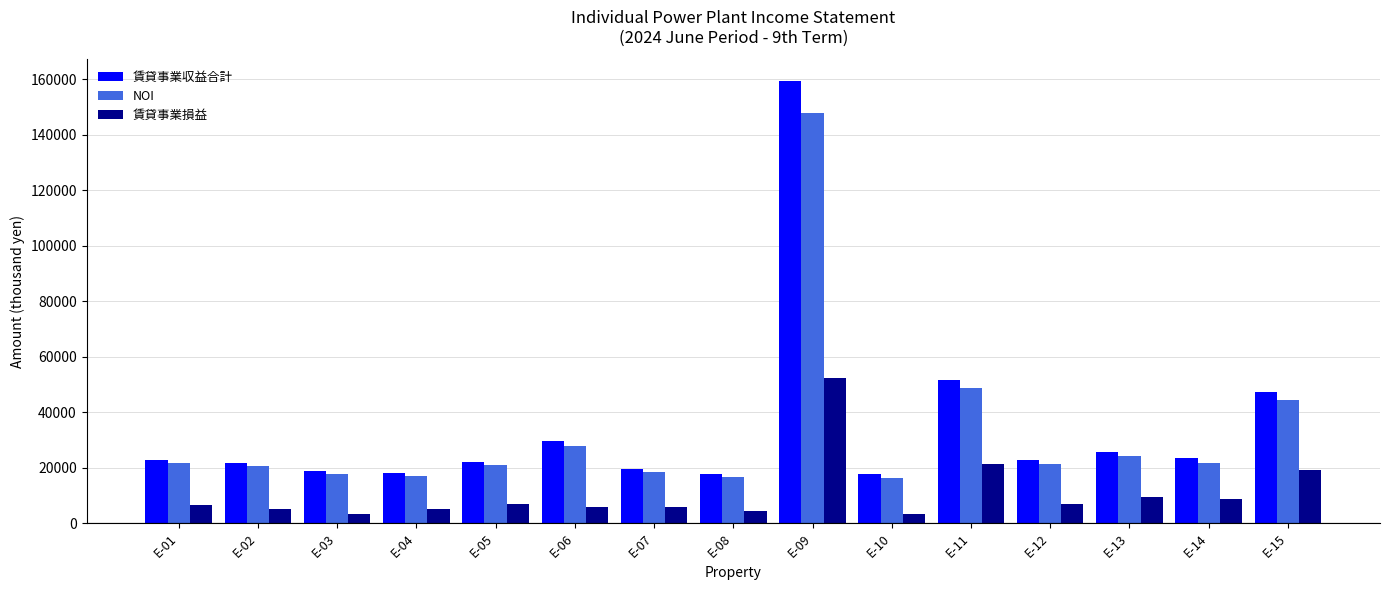

What is the value of the NOI bar at the 5th from the left?

21115